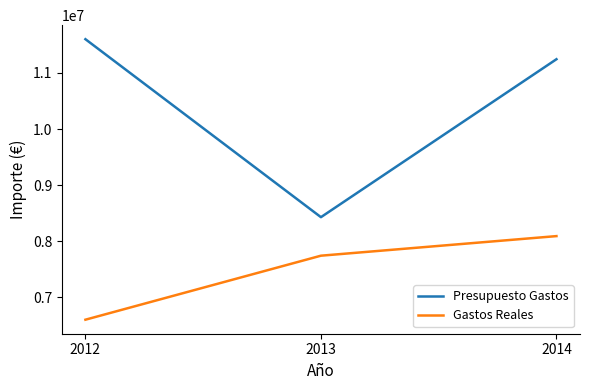

What is the sum of the Presupuesto Gastos values at 2013 and 2012?

20031060.7